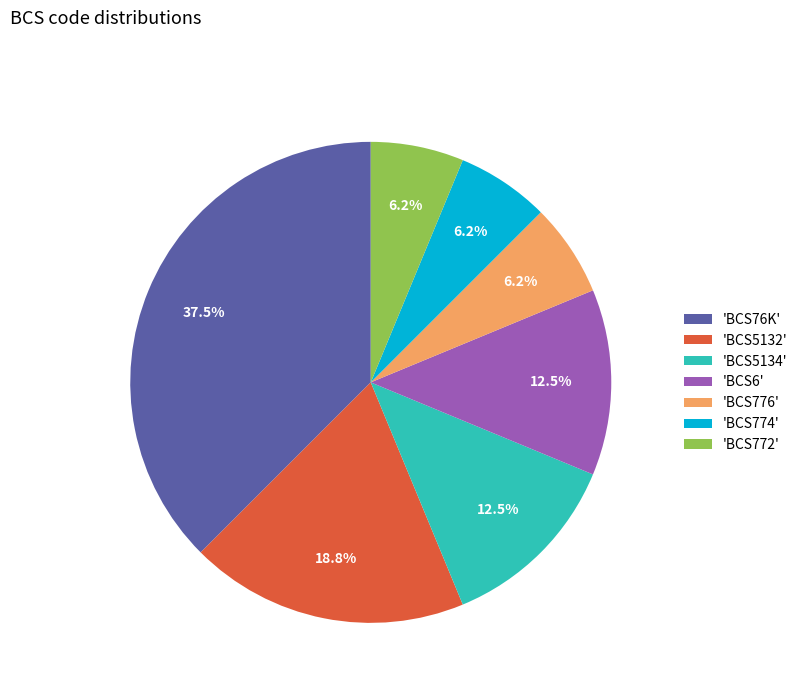

Does 'BCS6' represent more than half of the total?

No